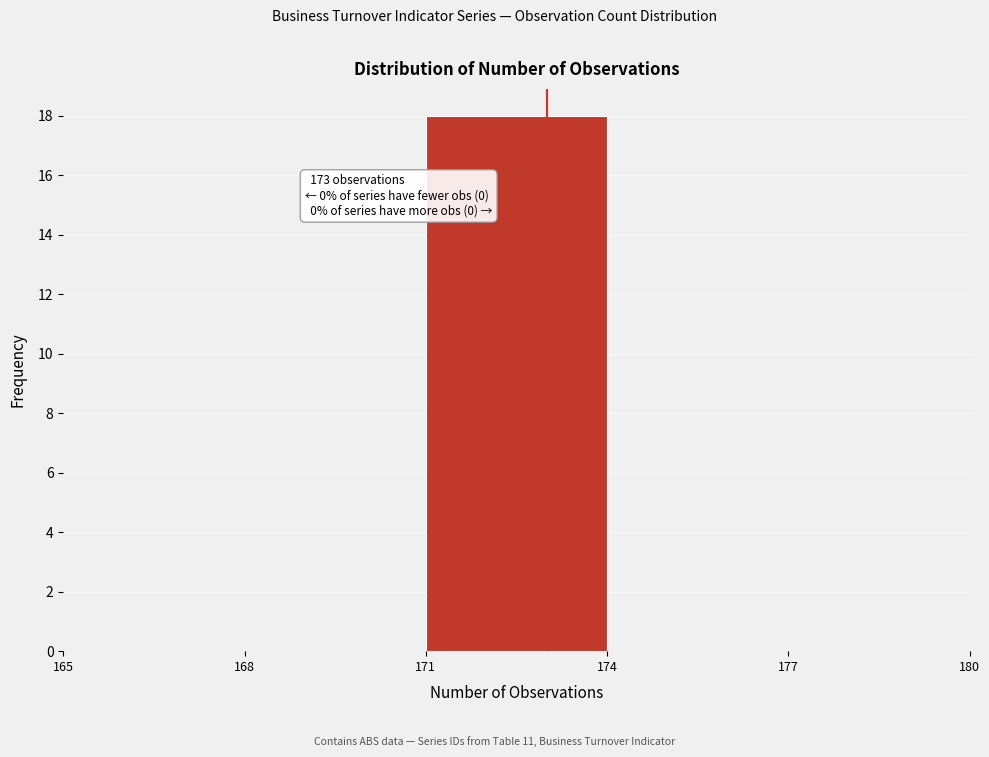

Which range on the x-axis has the tallest bar?

171 to 174